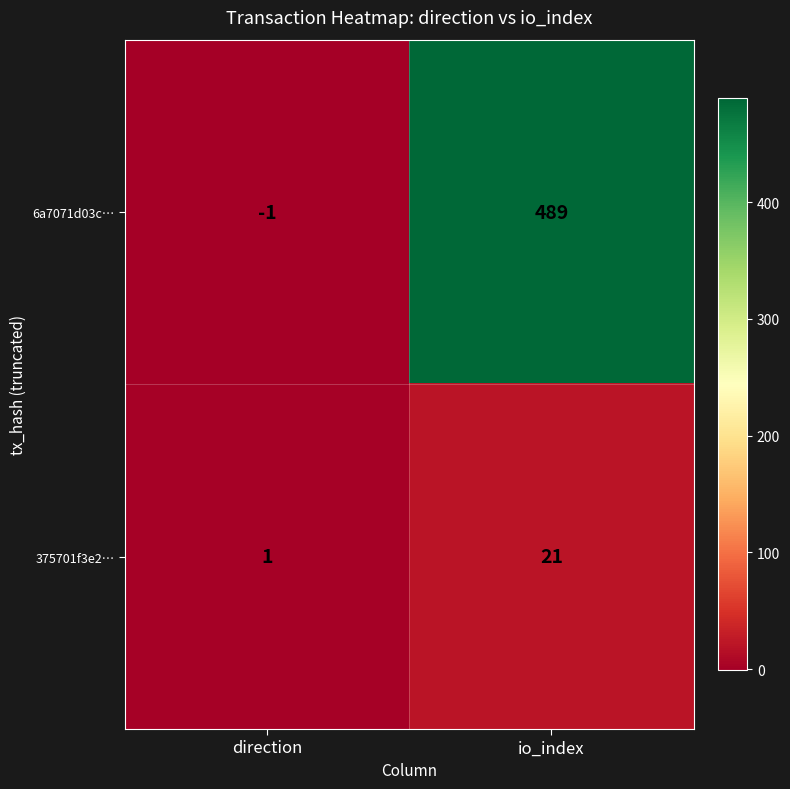

Reading right to left, list all the values displayed in this chart.

6a7071d03c…: io_index=489	direction=-1
375701f3e2…: io_index=21	direction=1